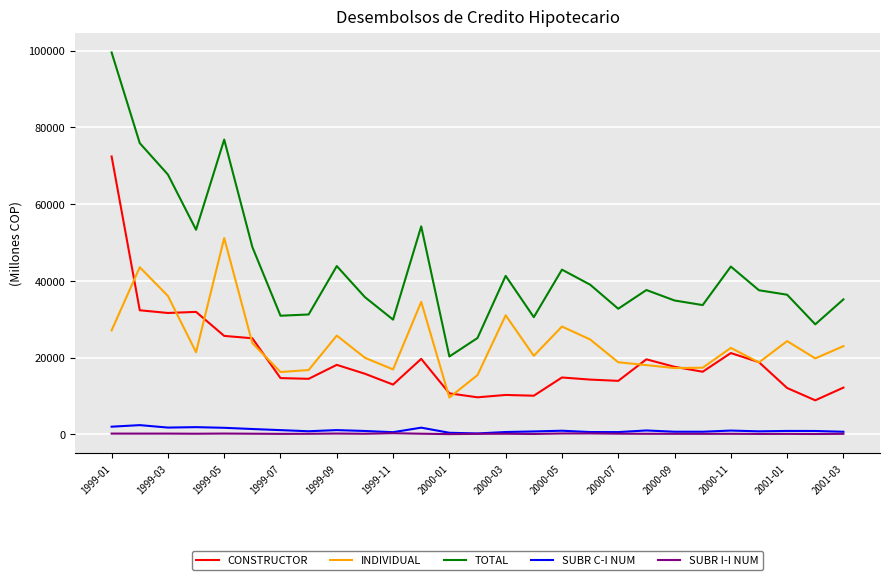

Which series has the largest total across all categories?

TOTAL